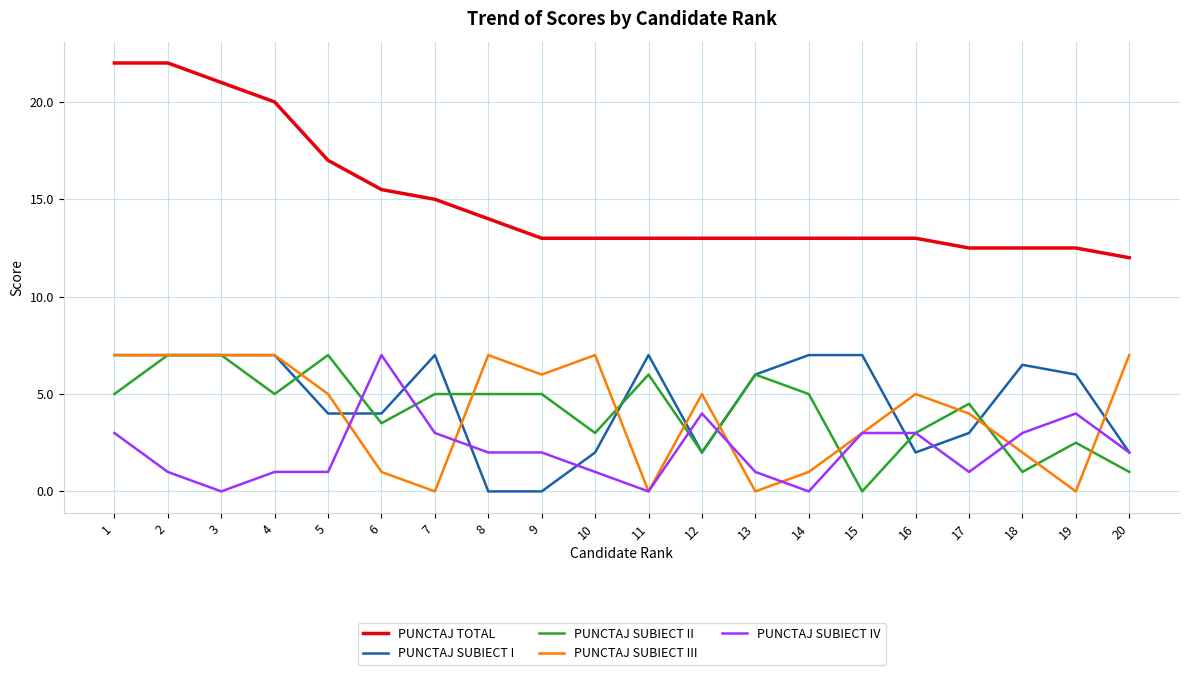

True or false: PUNCTAJ TOTAL and PUNCTAJ SUBIECT III intersect in this chart.

False